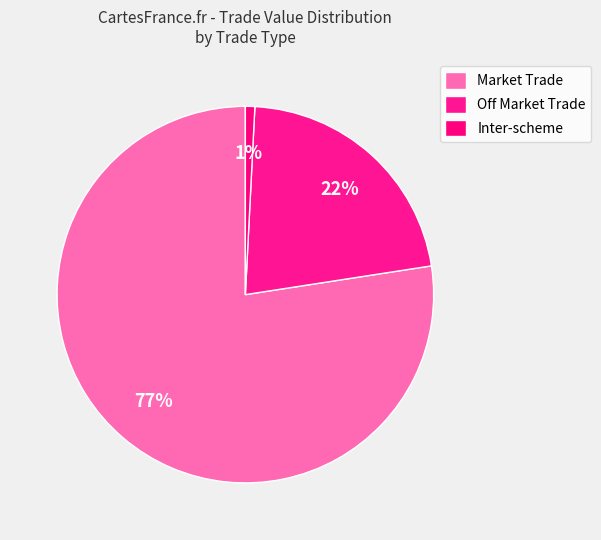

How many slices are in this pie chart?

3